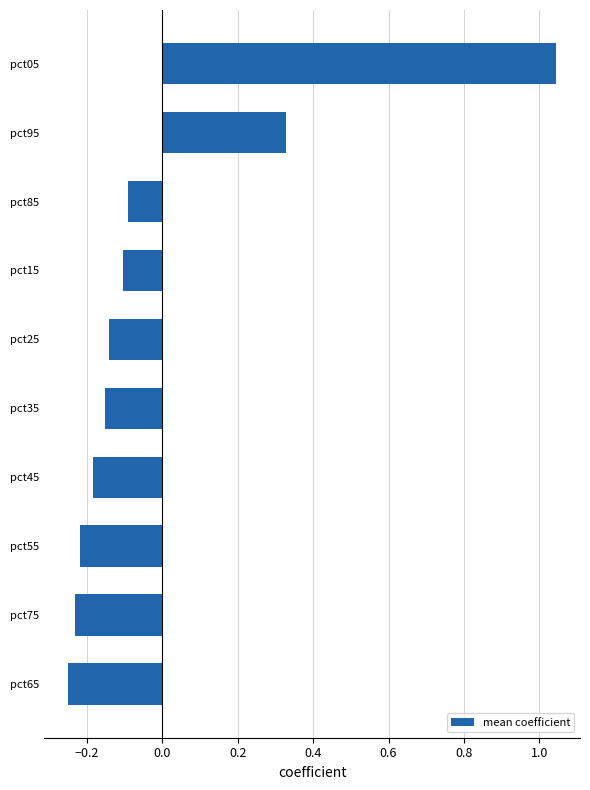

Which label corresponds to the largest value in the chart?

pct05